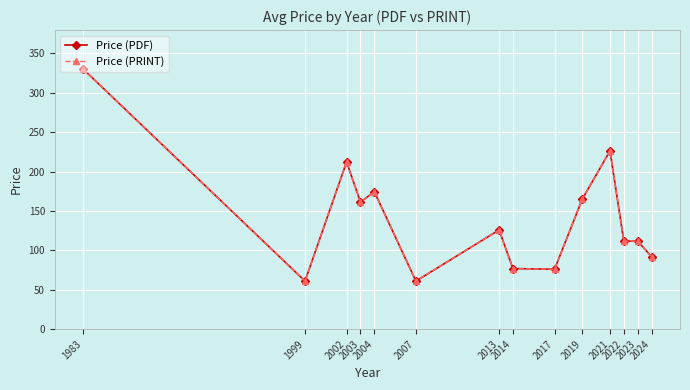

How many interior local valleys does the Price (PRINT) series have?

5